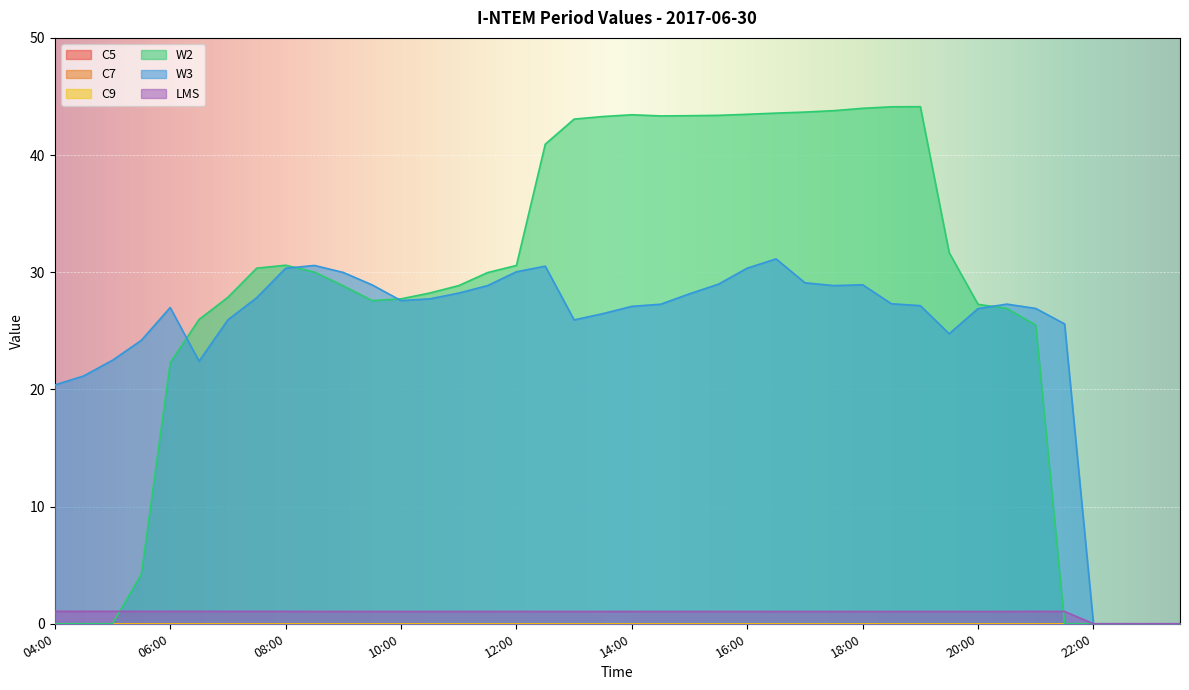

At how many categories does at least one series exceed 14?

36